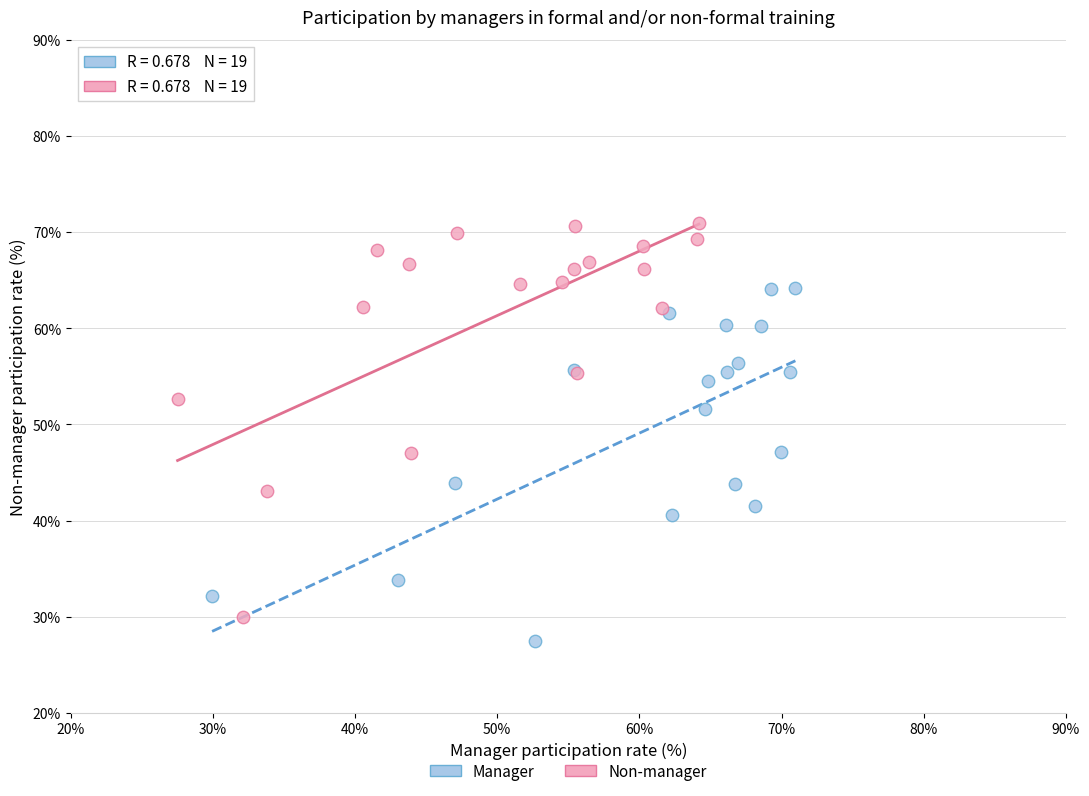

Which series contains the highest Y value?

Non-manager